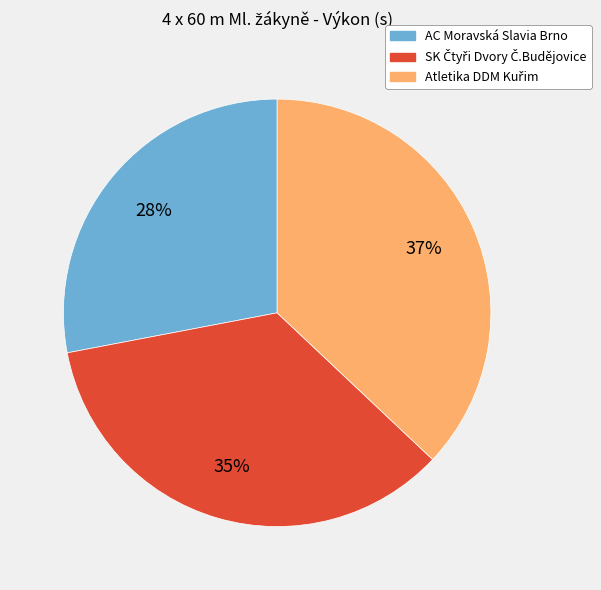

Which slice is the smallest?

AC Moravská Slavia Brno